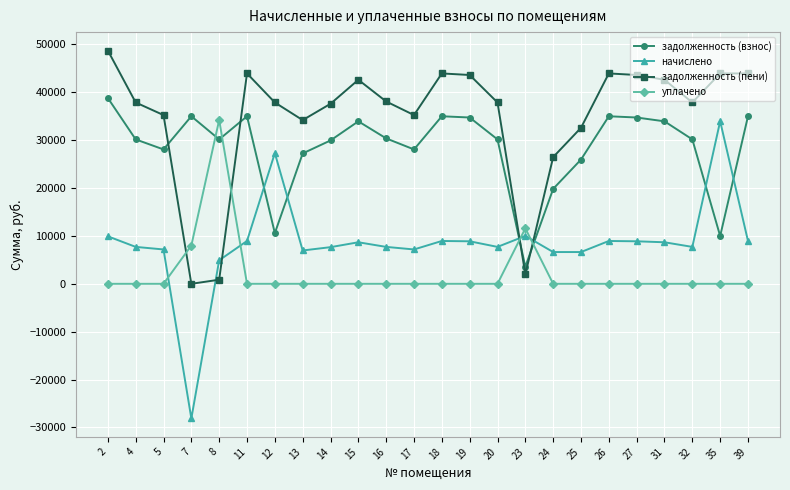

What are all the series names shown in the legend?

задолженность (взнос), начислено, задолженность (пени), уплачено